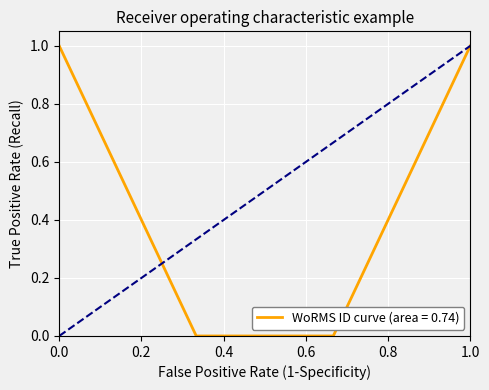

True or false: the data has more than 2 interior local peaks.

False